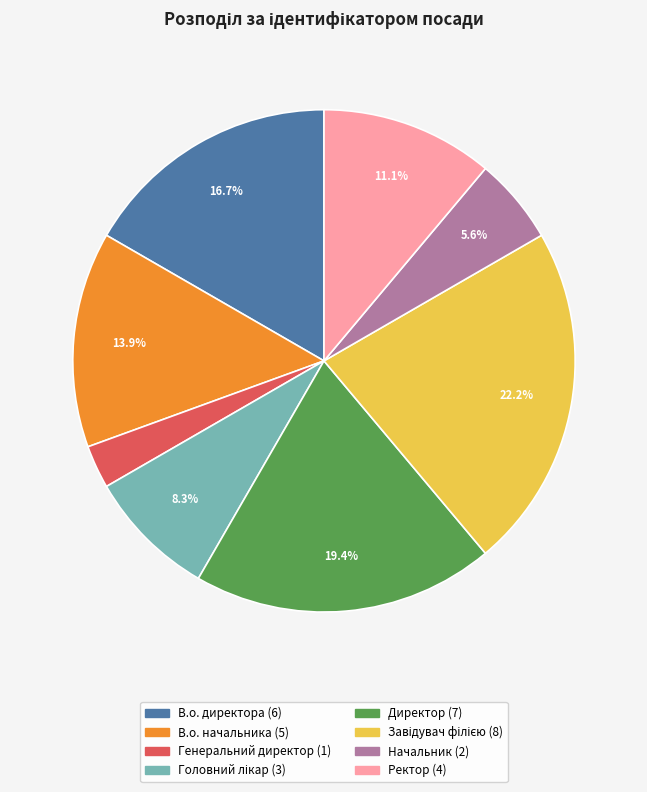

Is there any slice that represents more than half of the pie?

No